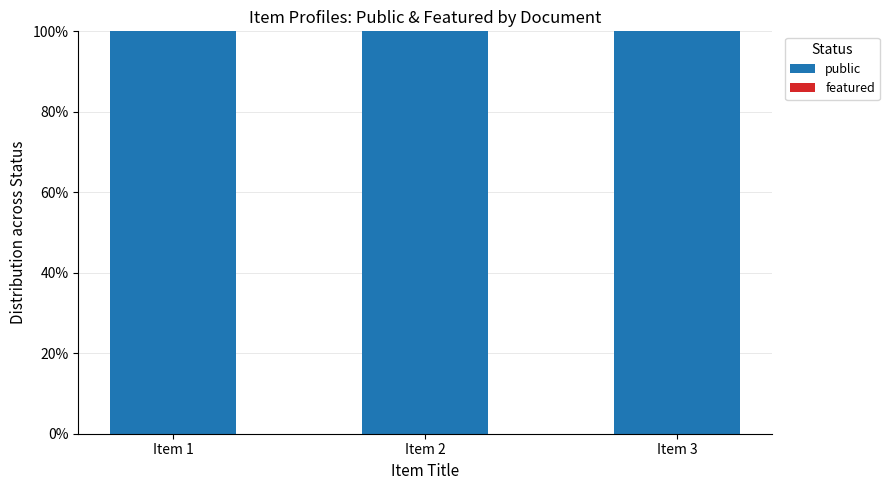

Reading right to left, transcribe all the data shown in this chart.

public: Item 3=100	Item 2=100	Item 1=100
featured: Item 3=0	Item 2=0	Item 1=0